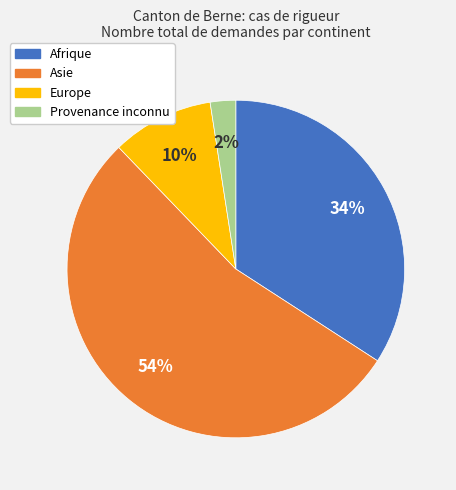

Between Asie and Afrique, which is larger?

Asie